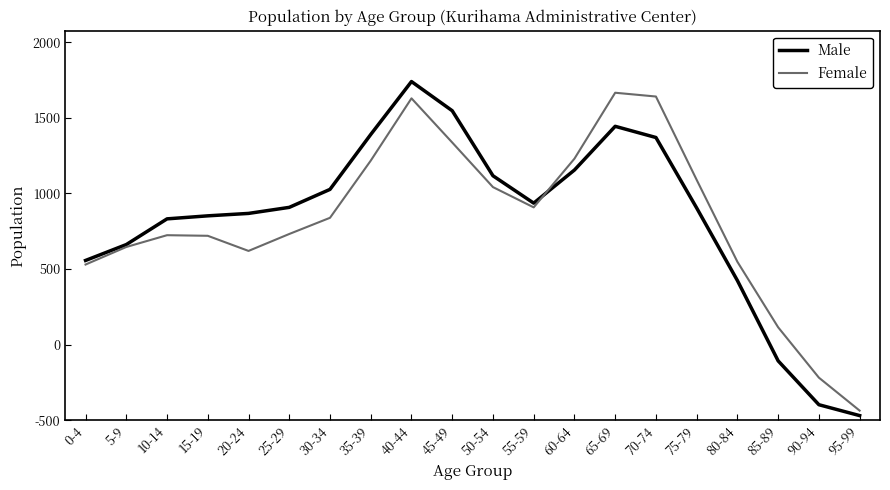

Between which two adjacent categories do Female and Male first intersect?

55-59 and 60-64